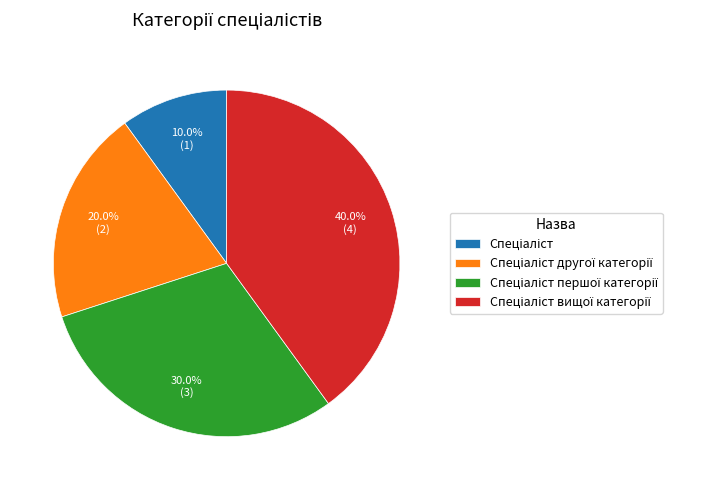

Does any single category account for the majority?

No